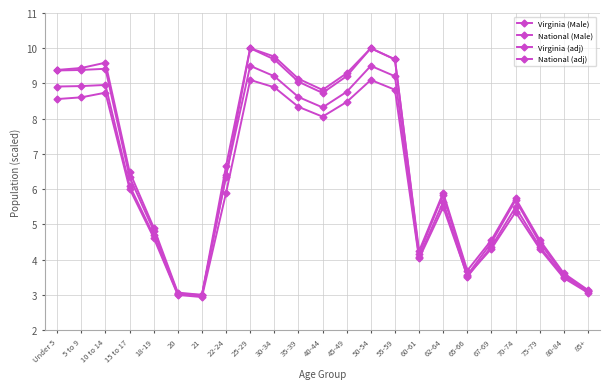

Which category has the lowest value in the Virginia (Male) series?

21